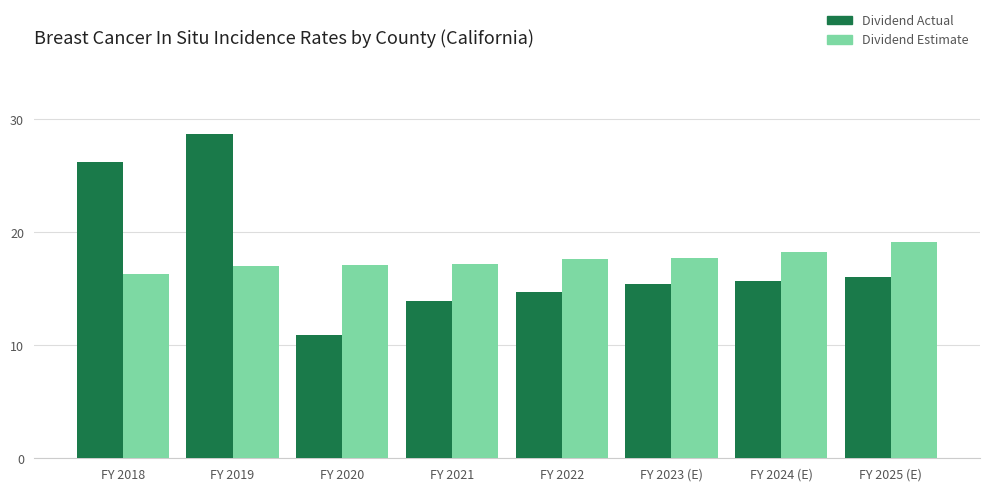

Which series has the largest range (max minus min)?

Dividend Actual